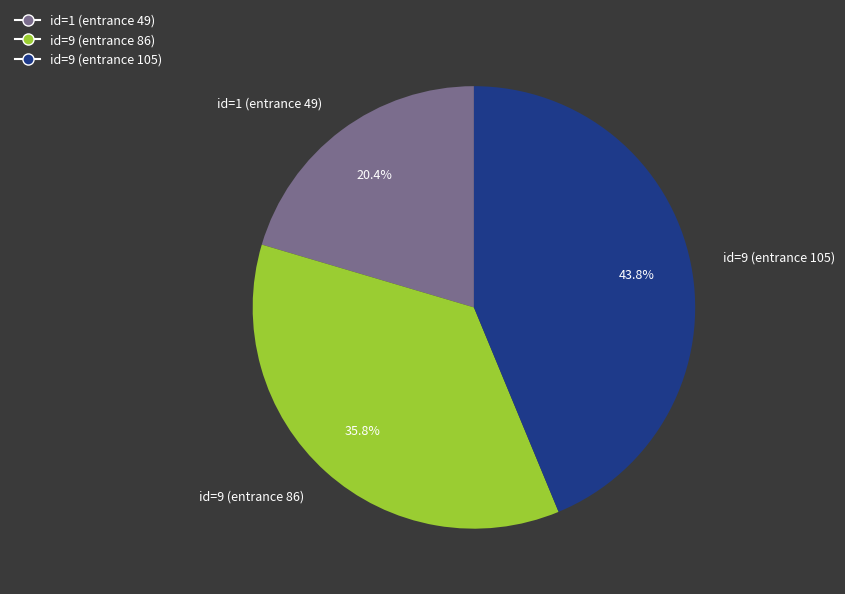

What is the ratio of the value at id=9 (entrance 105) to the value at id=9 (entrance 86)?

1.2